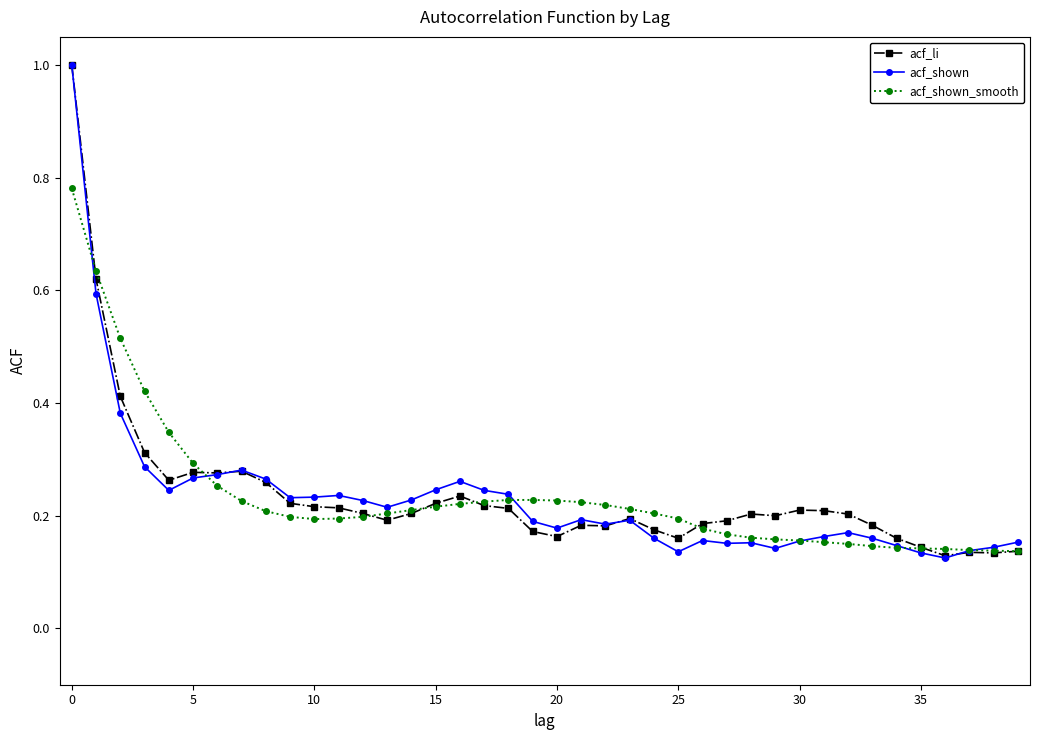

At how many categories does at least one series exceed 0?

40